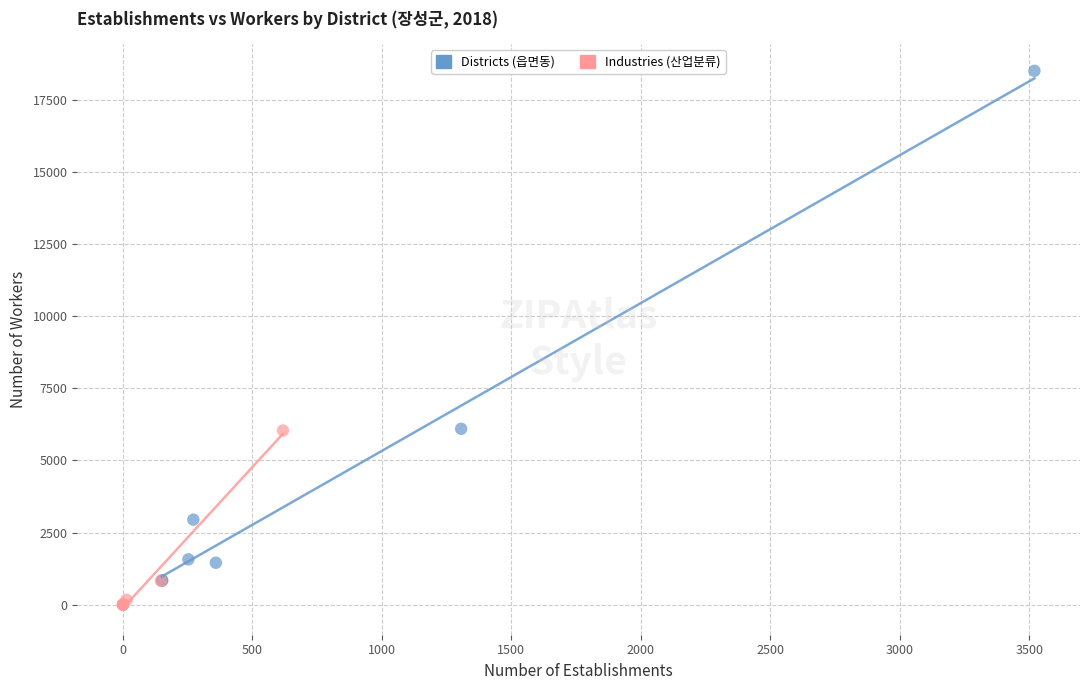

Which series reaches the minimum Y coordinate?

Industries (산업분류)